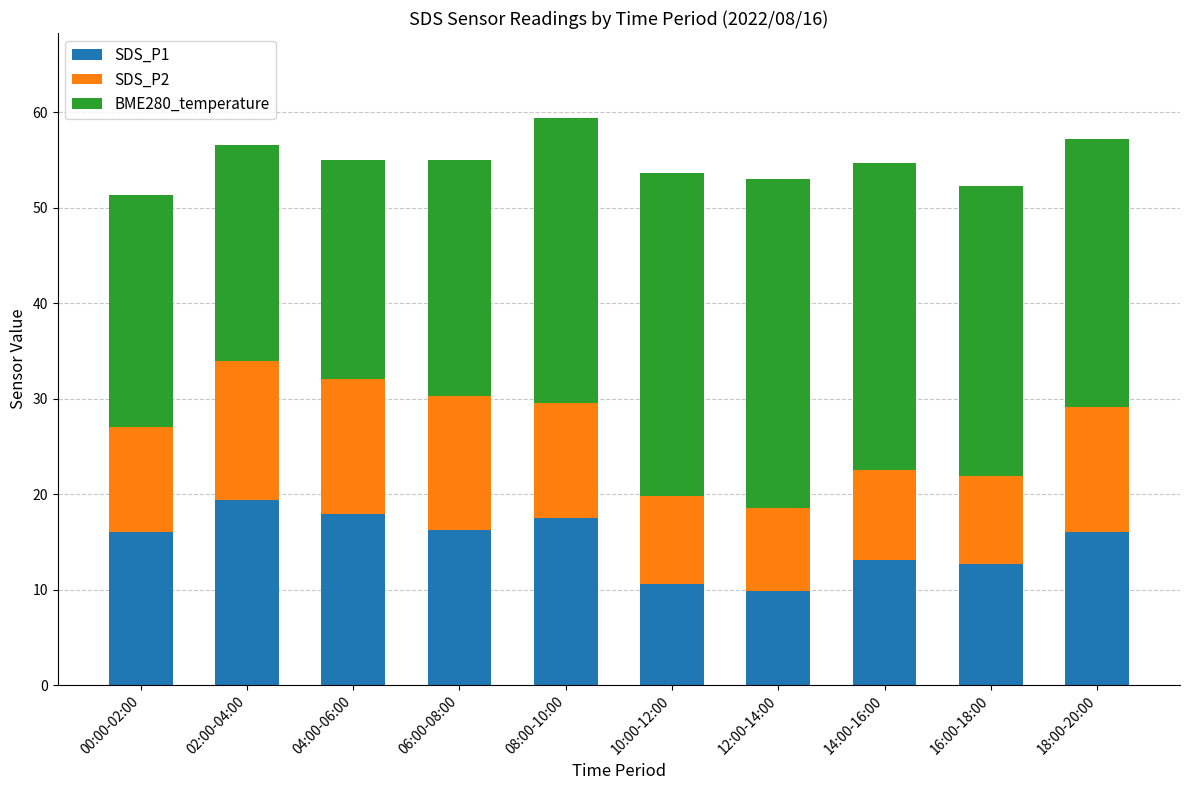

Is it true that SDS_P1 equals 16.0 at 00:00-02:00?

True